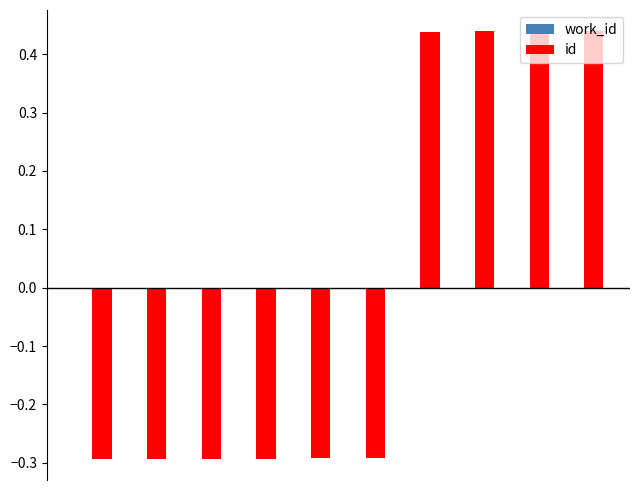

Count the values in the range 0 to 1.

4